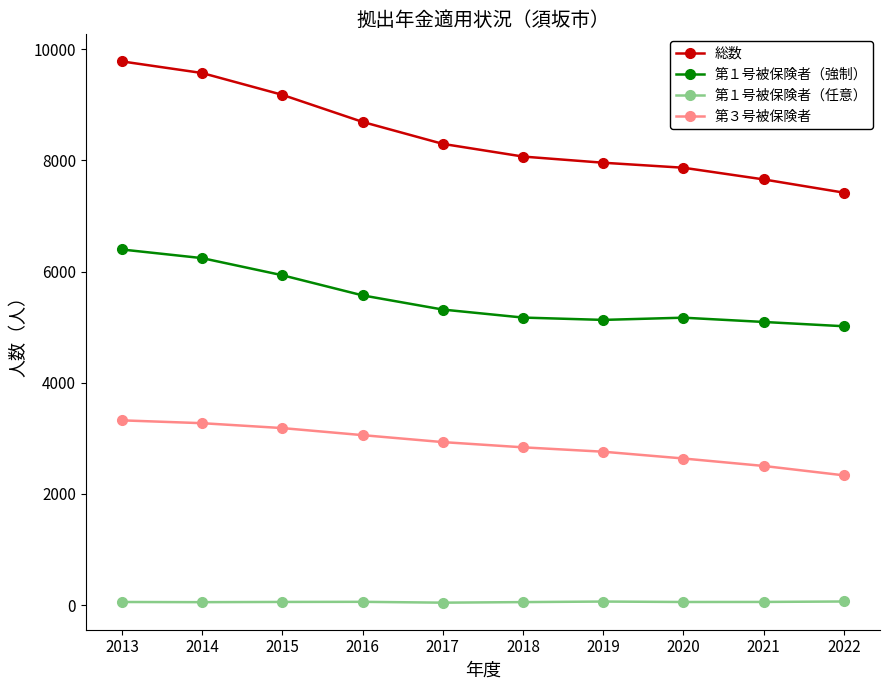

How many distinct data groups are displayed?

4